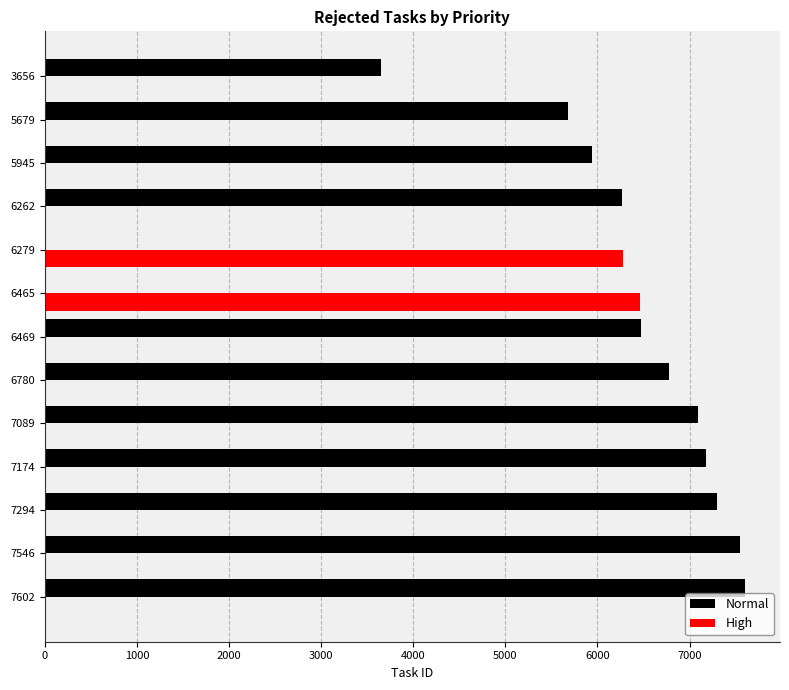

Is it true that Normal equals 2430 at 7089?

False